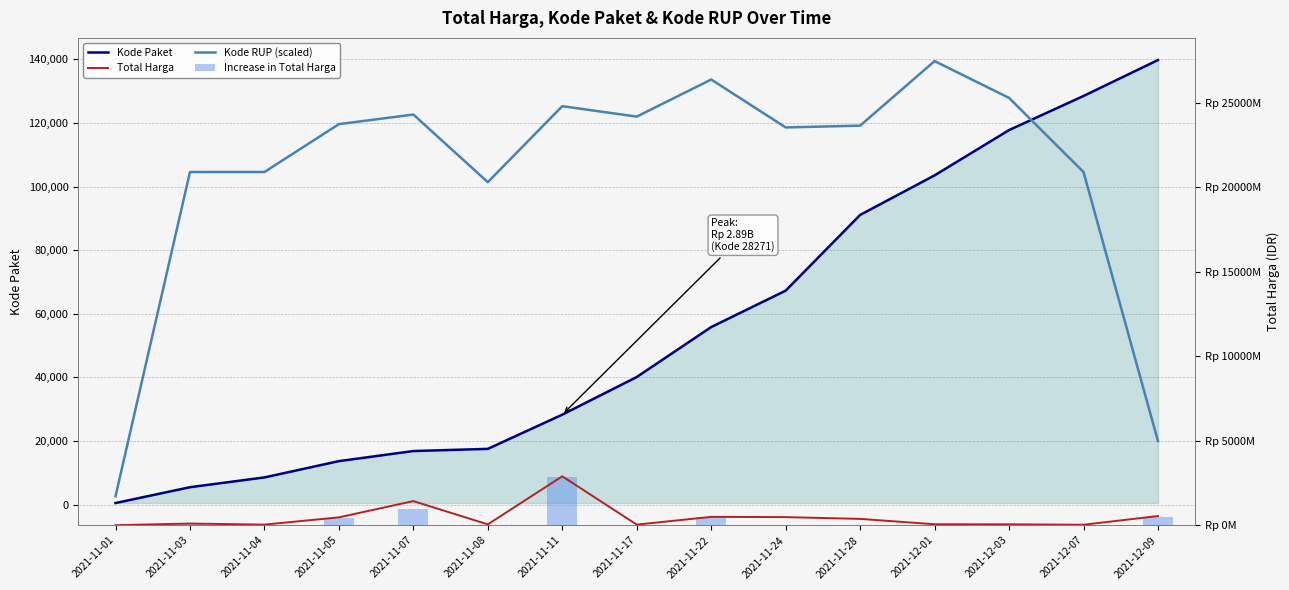

What are all the series names shown in the legend?

Kode Paket, Total Harga, Kode RUP (scaled), Increase in Total Harga